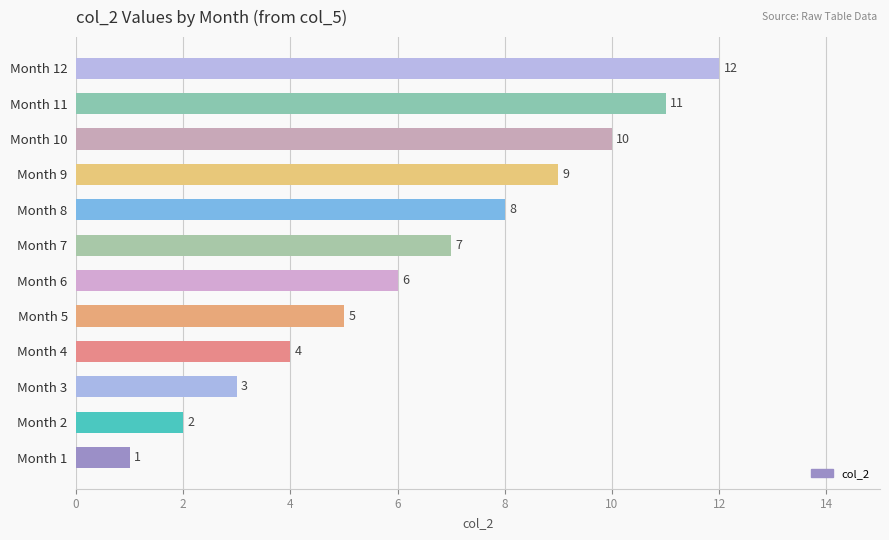

Which has a higher value, Month 2 or Month 5?

Month 5